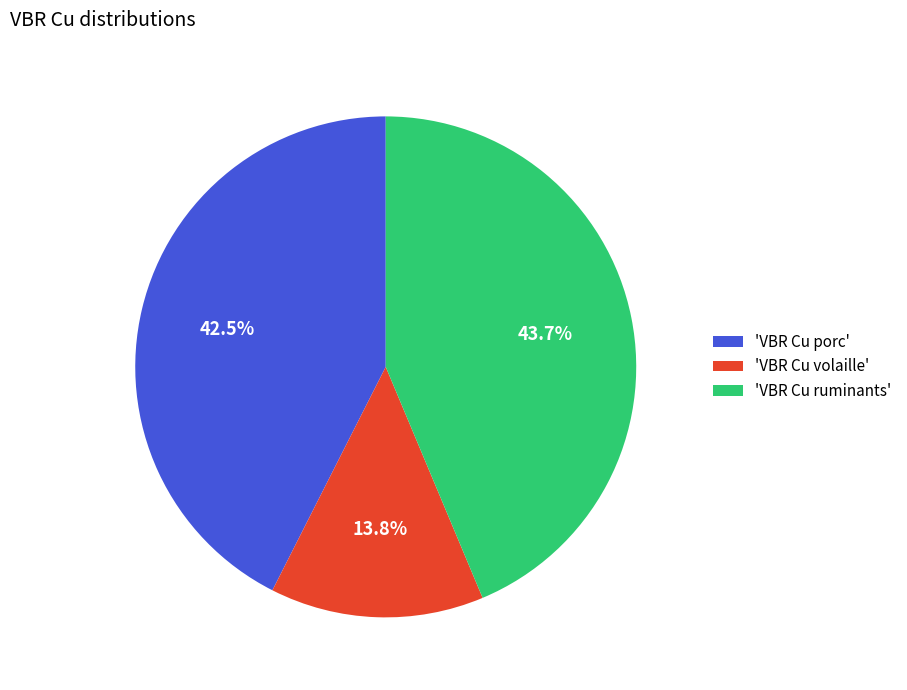

Count the number of slices in the pie.

3